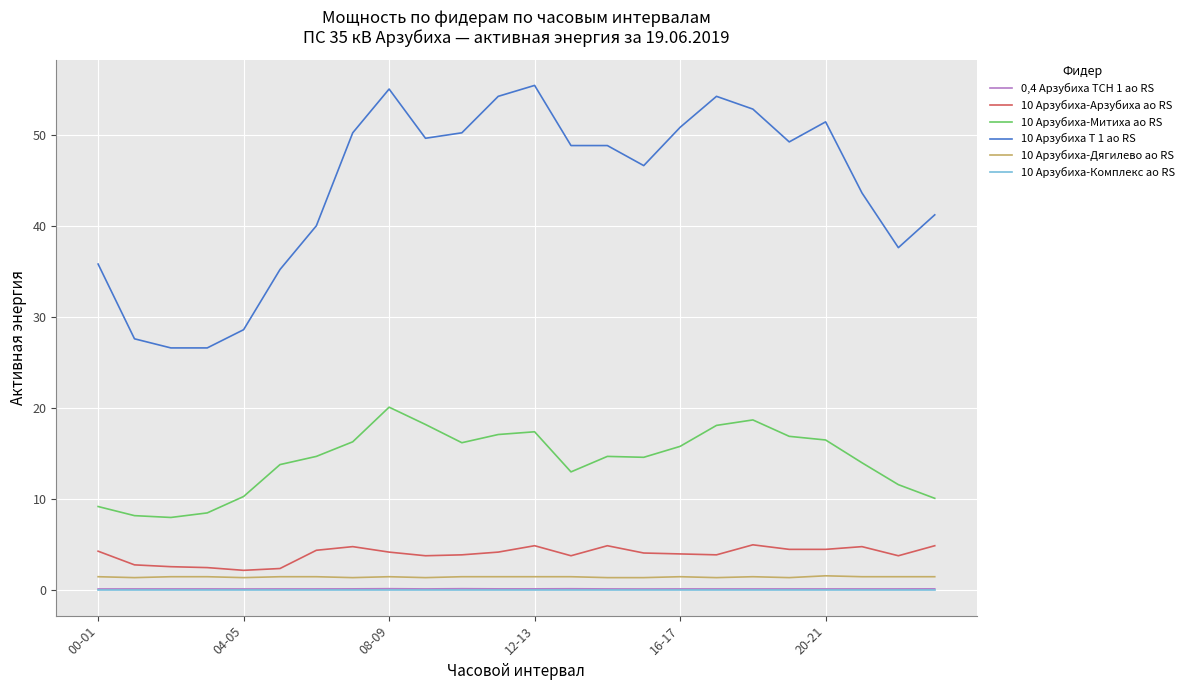

True or false: 0,4 Арзубиха ТСН 1 ао RS and 10 Арзубиха-Арзубиха ао RS intersect in this chart.

False